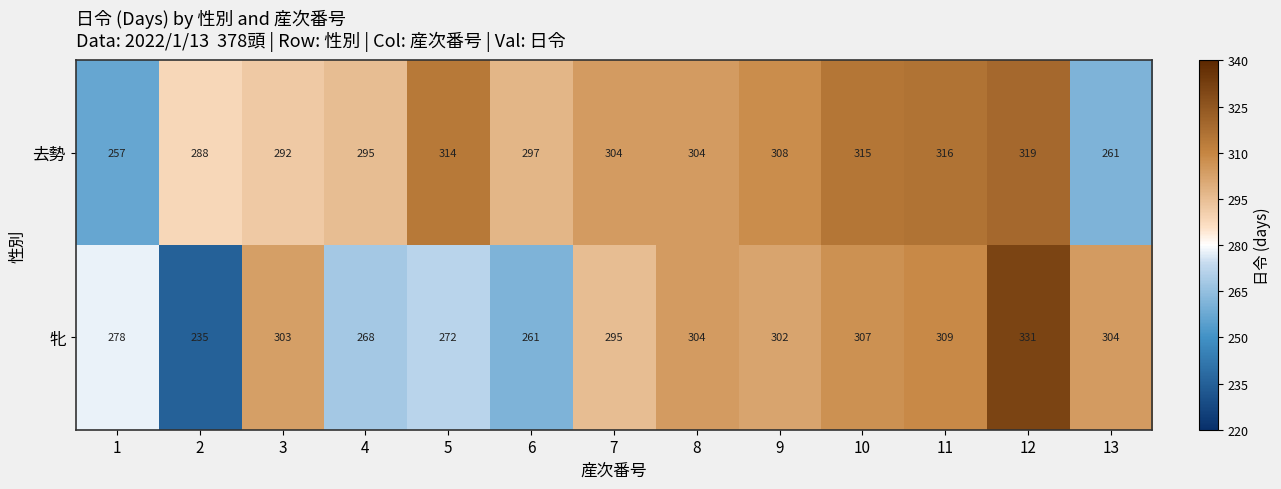

Read the 去勢 value at 4, to the nearest 10.

300